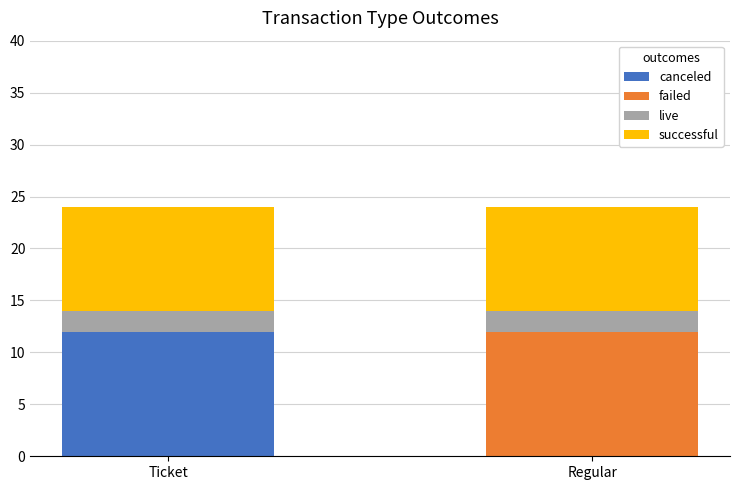

Does the chart contain stacked bars?

Yes